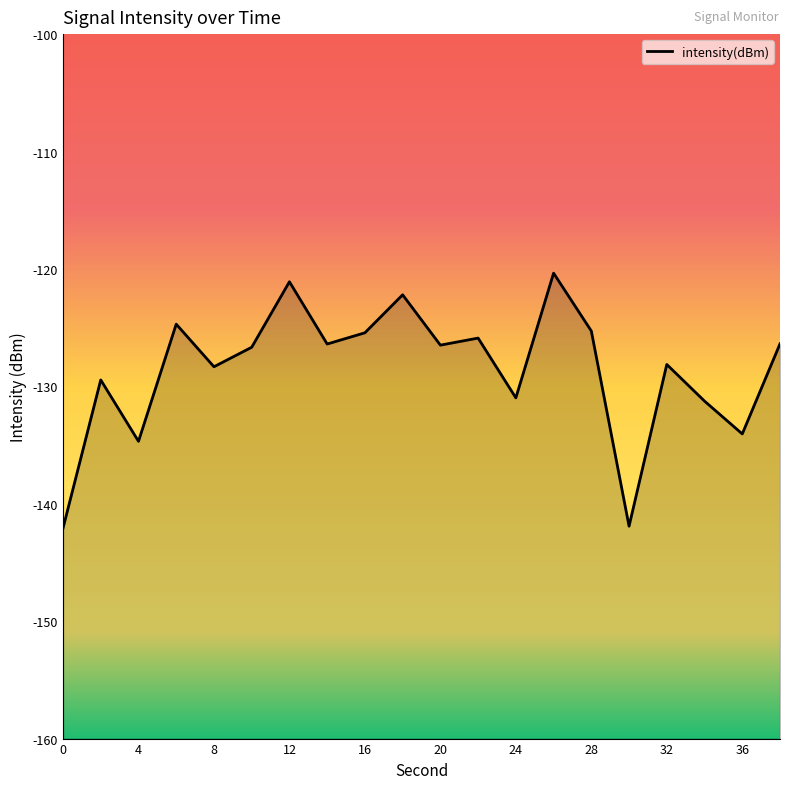

Between 34 and 36, which is larger?

34